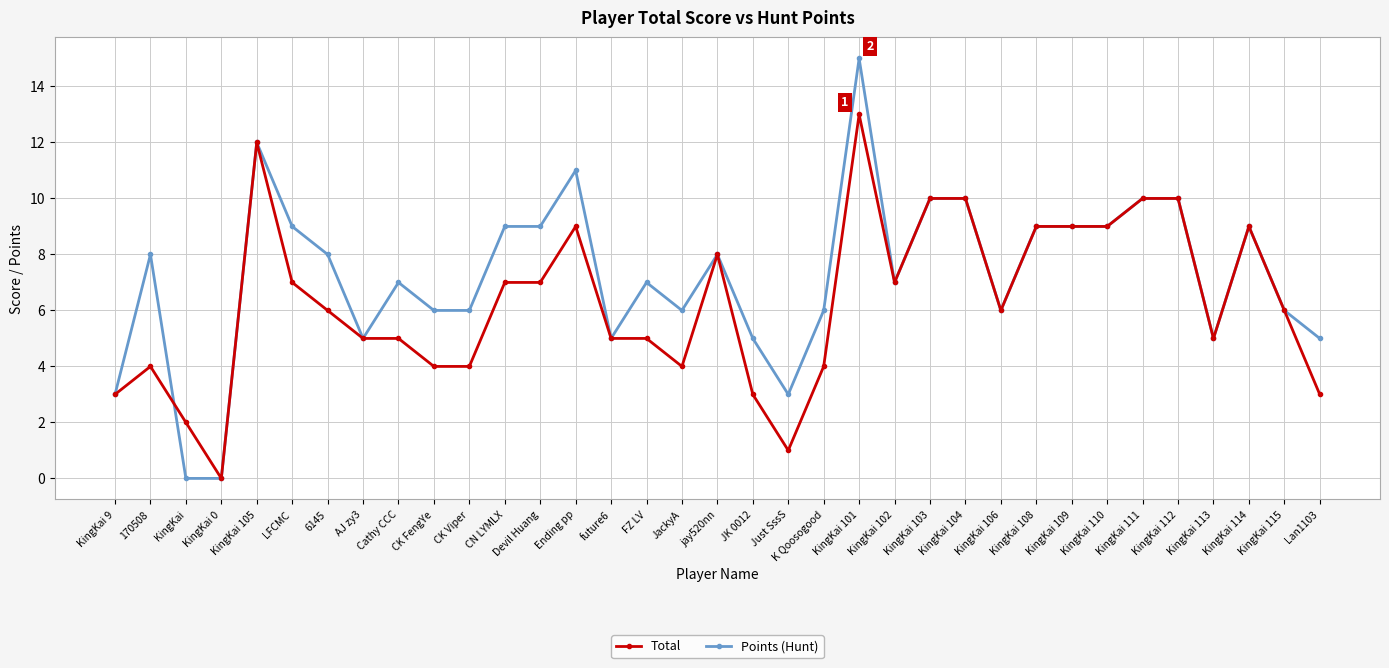

How many series are shown in this chart?

2